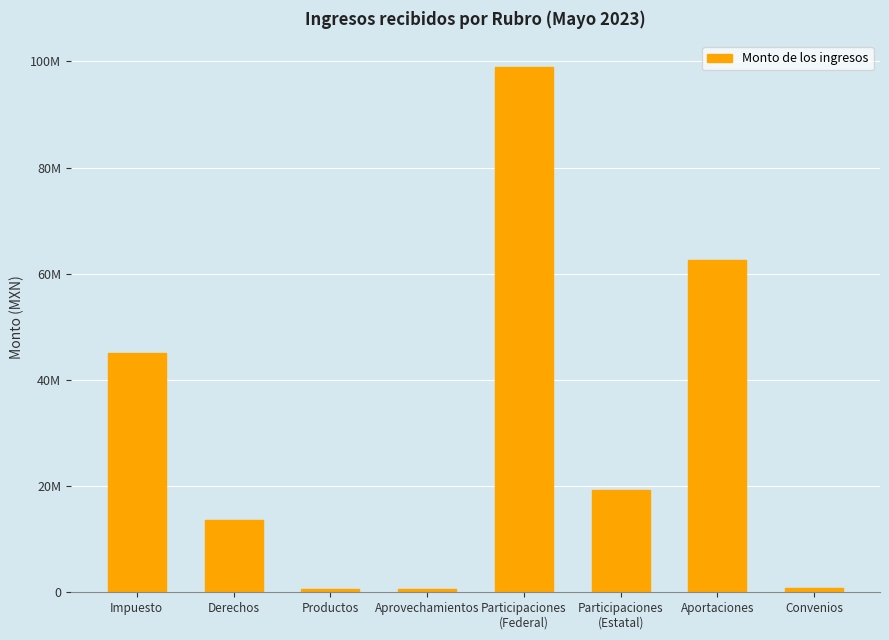

Are the bars horizontal?

No